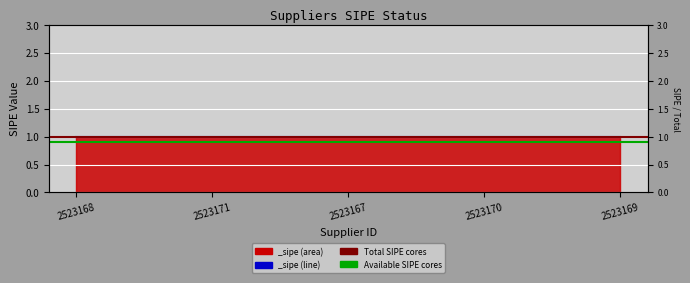

What is the sum of the Available SIPE cores values at 2523171 and 2523168?

1.8